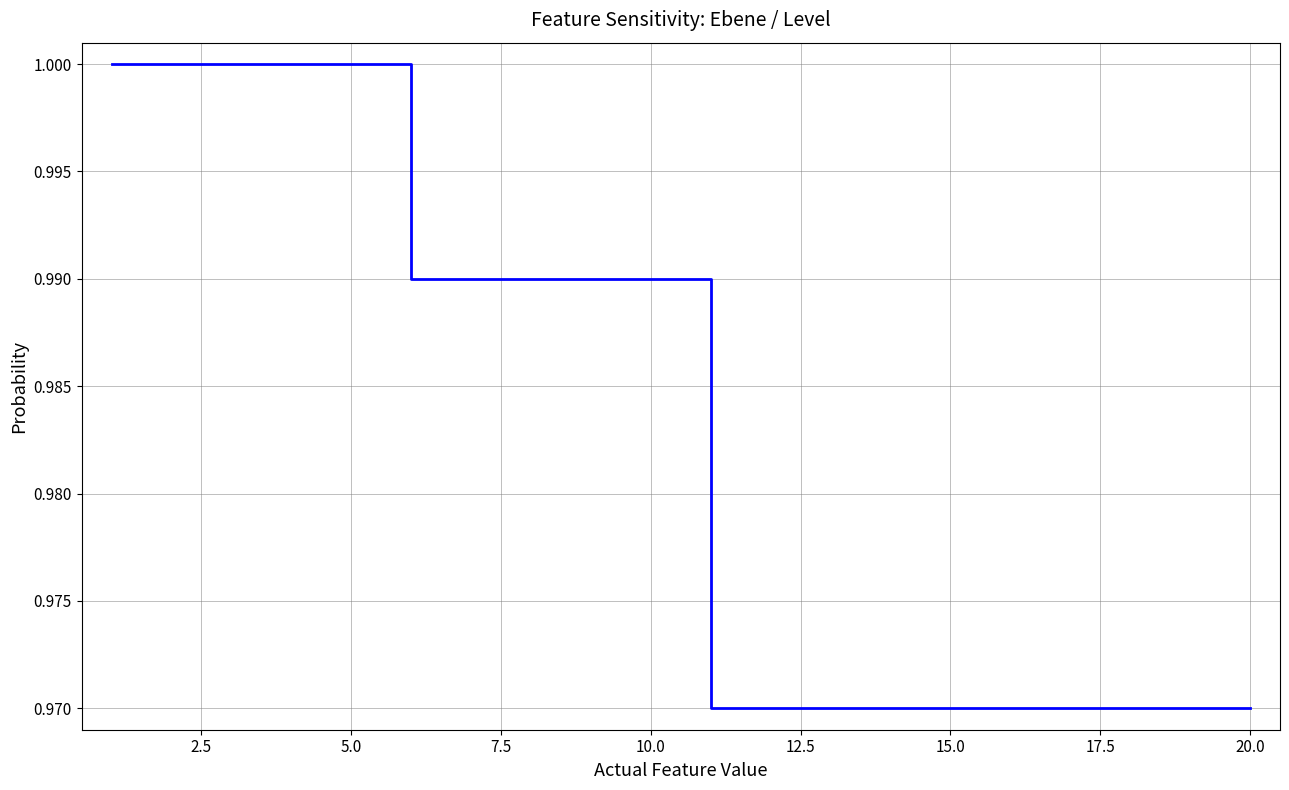

Is this an area chart (filled region under the line)?

No